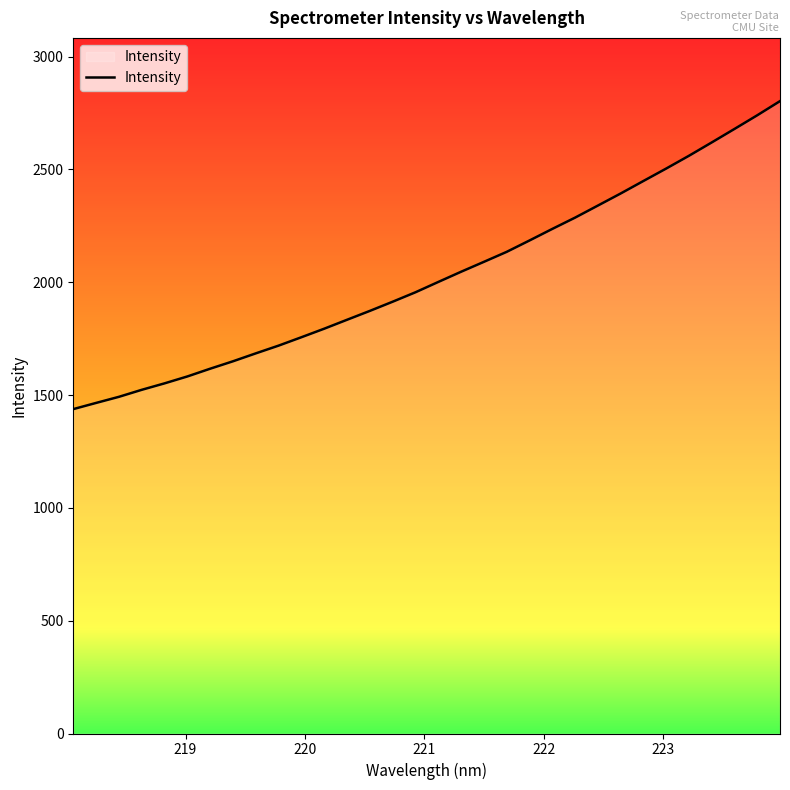

What is the difference between the maximum and minimum values?

1365.0